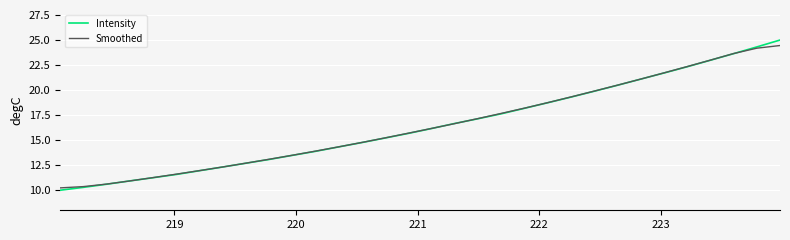

What is the minimum value shown in the chart?

10.0